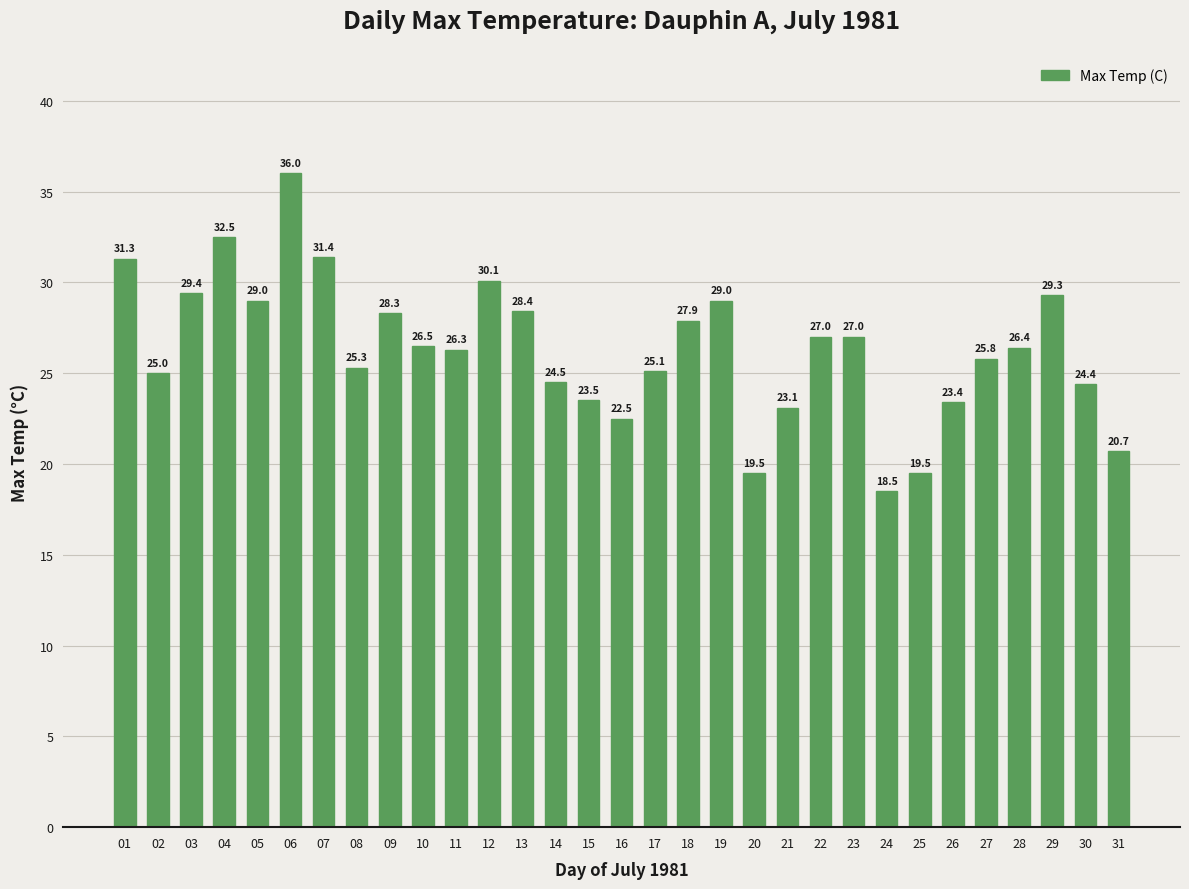

What is the difference between the second highest and second lowest values?

13.0